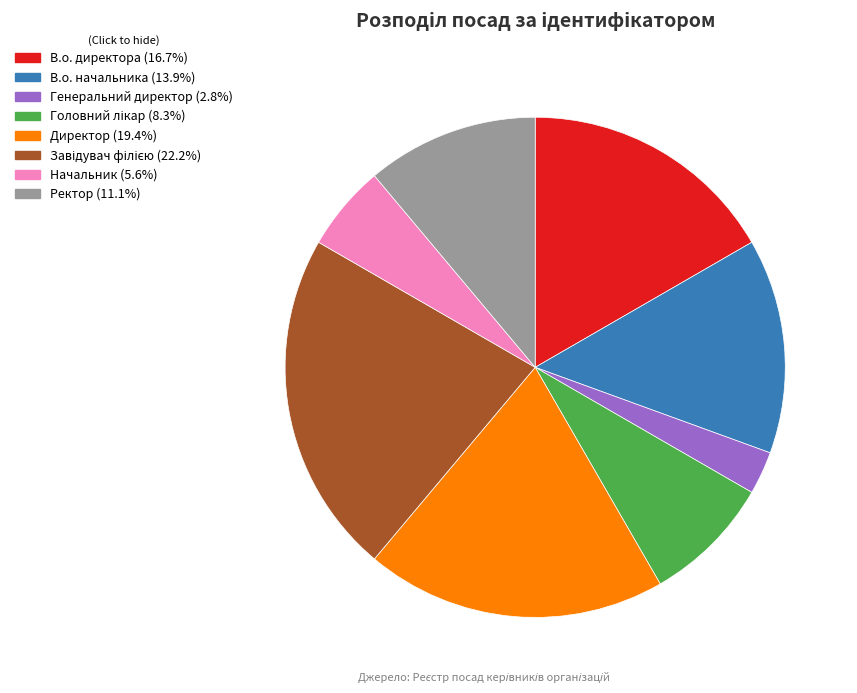

Which has a higher value, Генеральний директор or Начальник?

Начальник